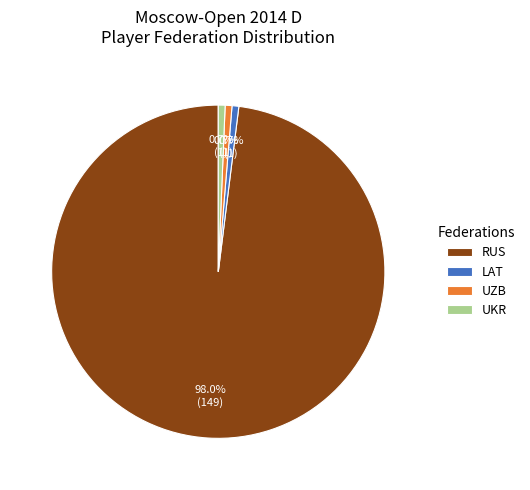

What percentage is NOT represented by UKR?

99.3%